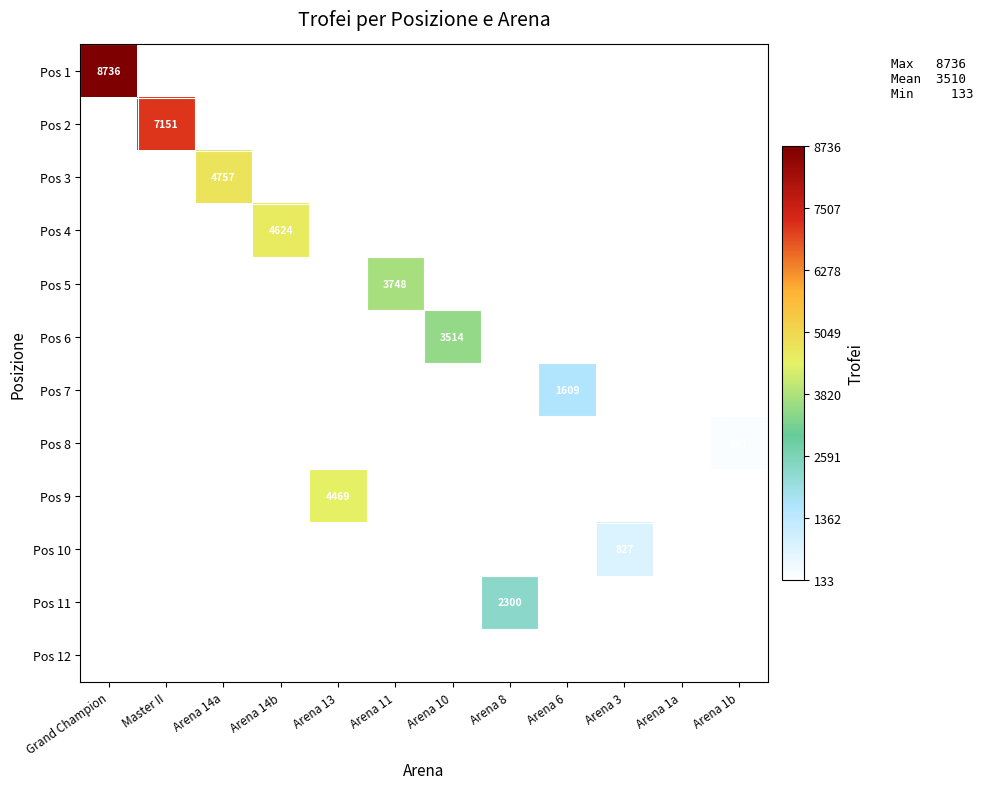

What is the smallest value displayed?

133.0